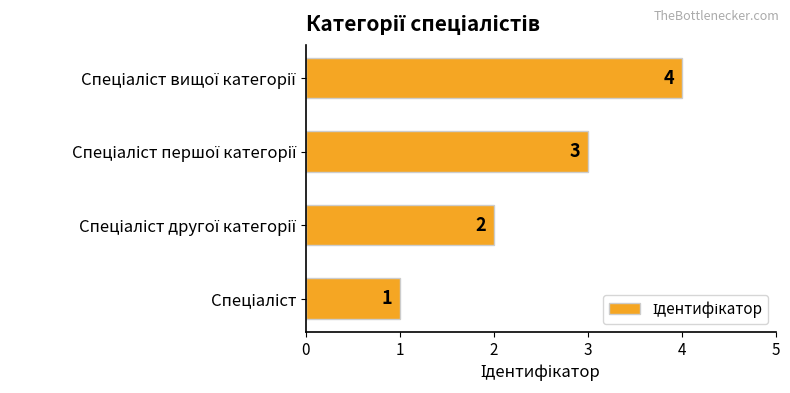

What is the maximum value shown in the chart?

4